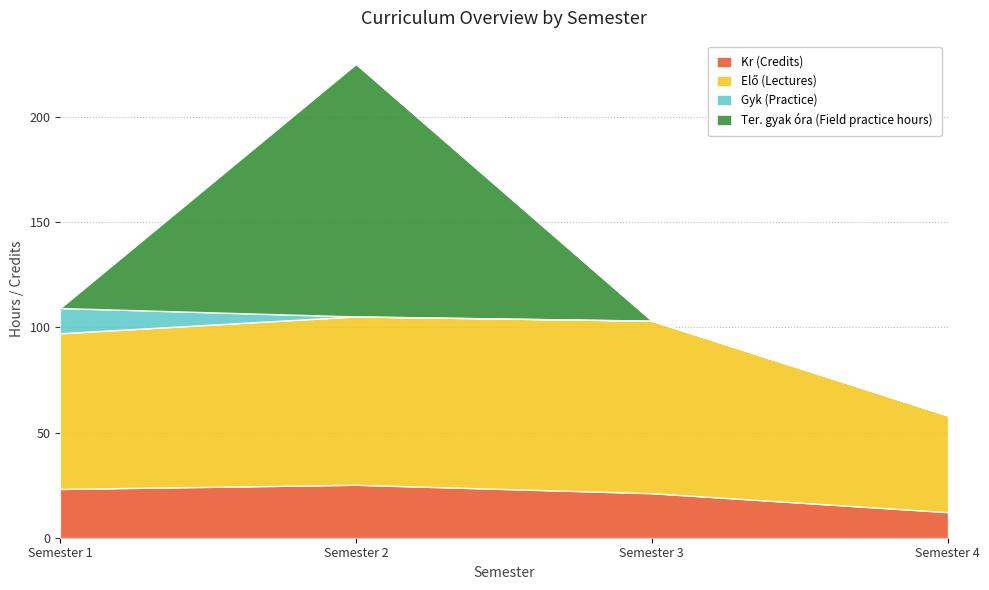

What is the total value across all series at Semester 3?

103